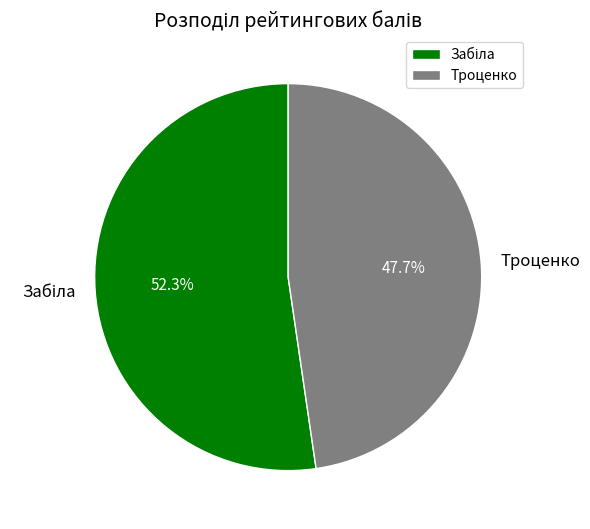

Is there any slice that represents more than half of the pie?

Yes